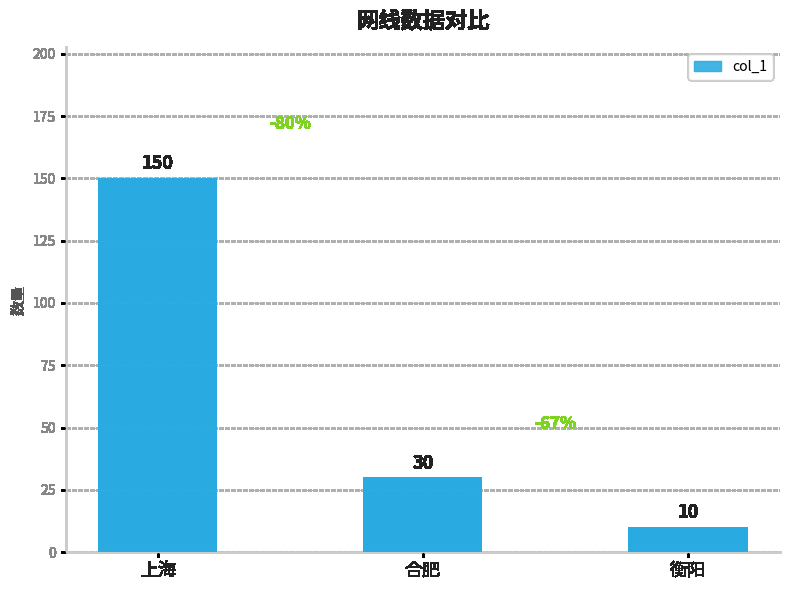

List the labels in order of value, smallest first.

衡阳, 合肥, 上海